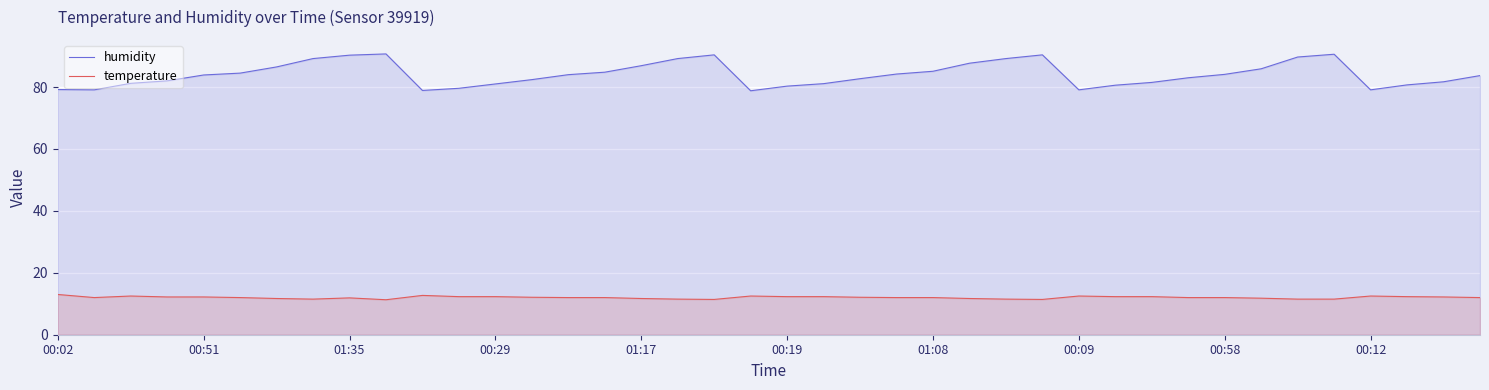

Rank the series at 19 from lowest to highest value.

temperature, humidity